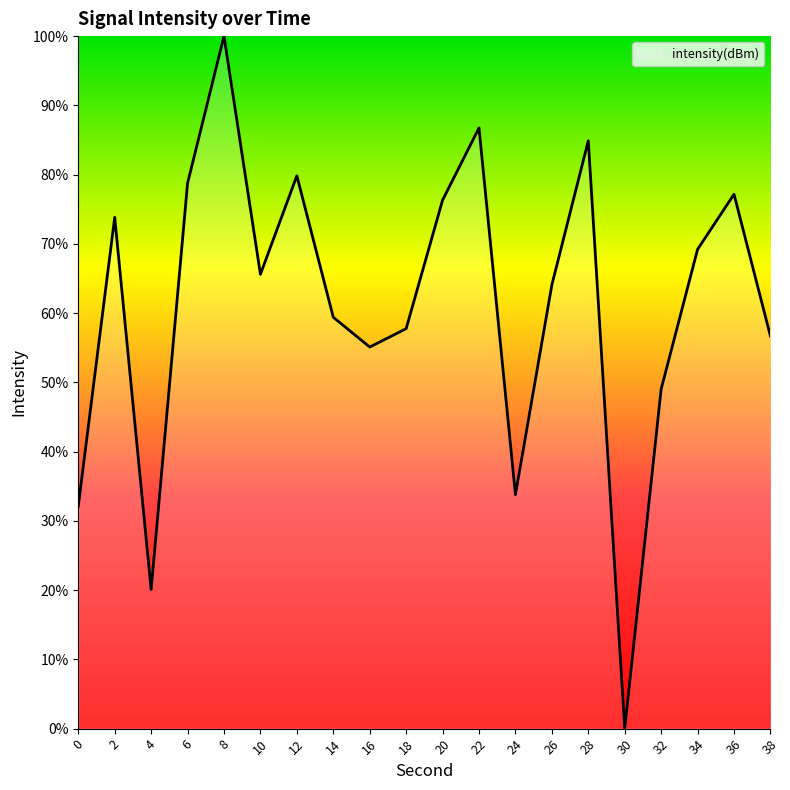

What is the difference between the values at 18 and 4?

37.7